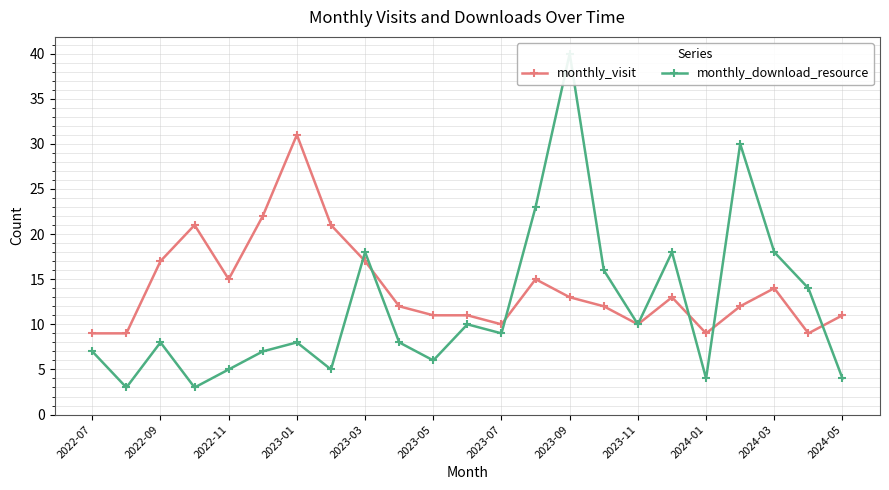

How many data points does each series have?

23